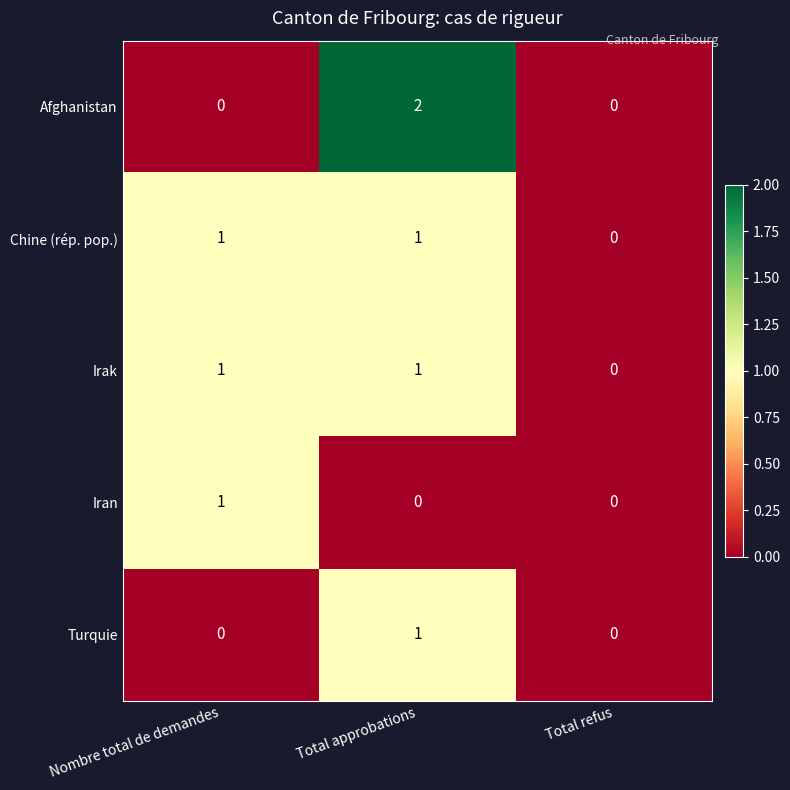

How many Irak values are between 0 and 1?

3